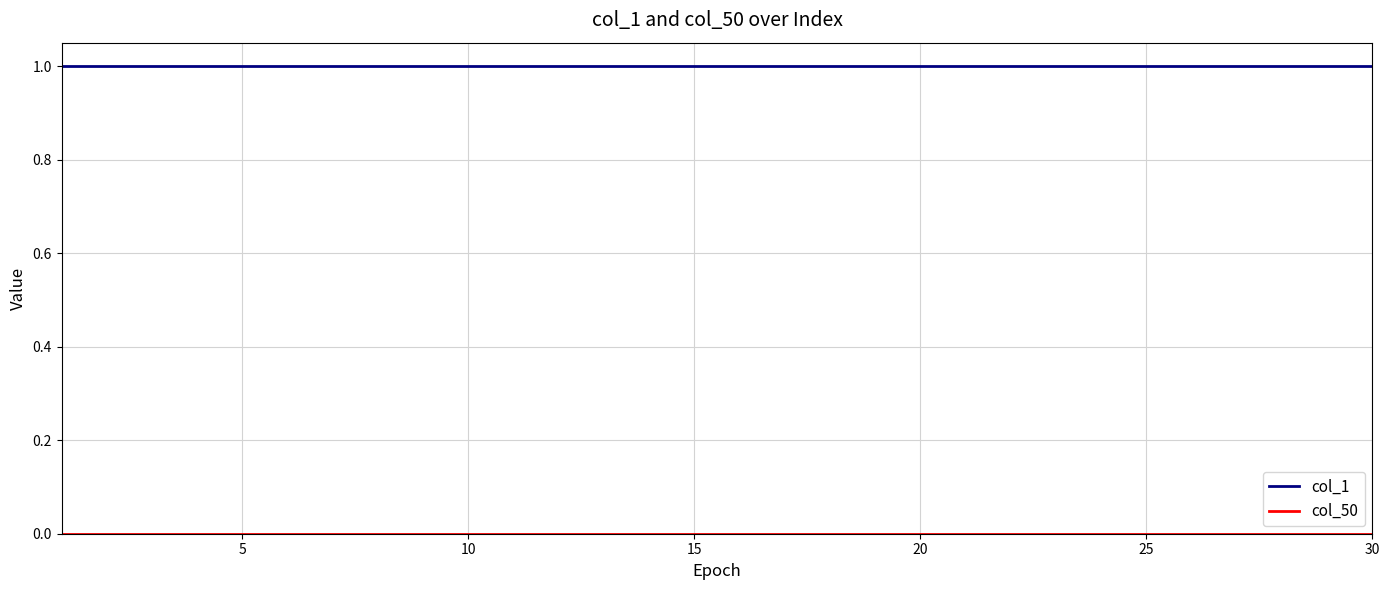

True or false: col_50 has more than 2 points higher than both neighbors.

False